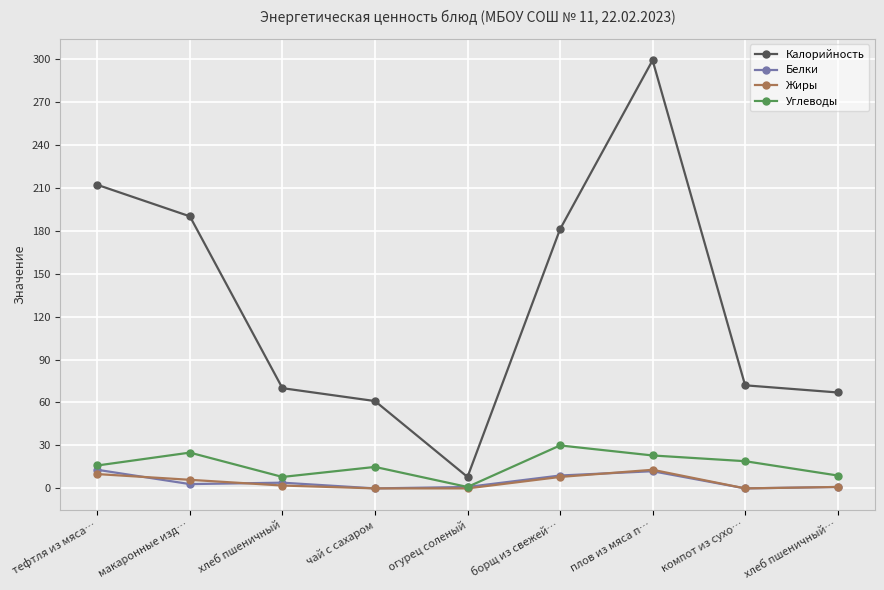

What is the sum of all Углеводы values?

146